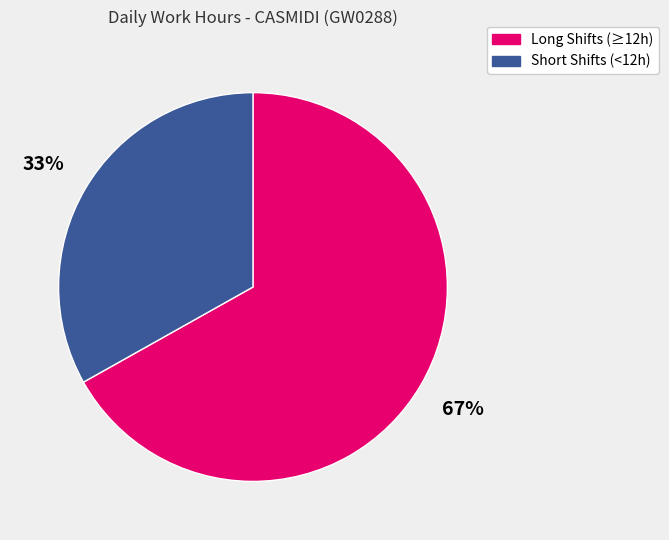

To the nearest percent, what is the average slice percentage?

50%